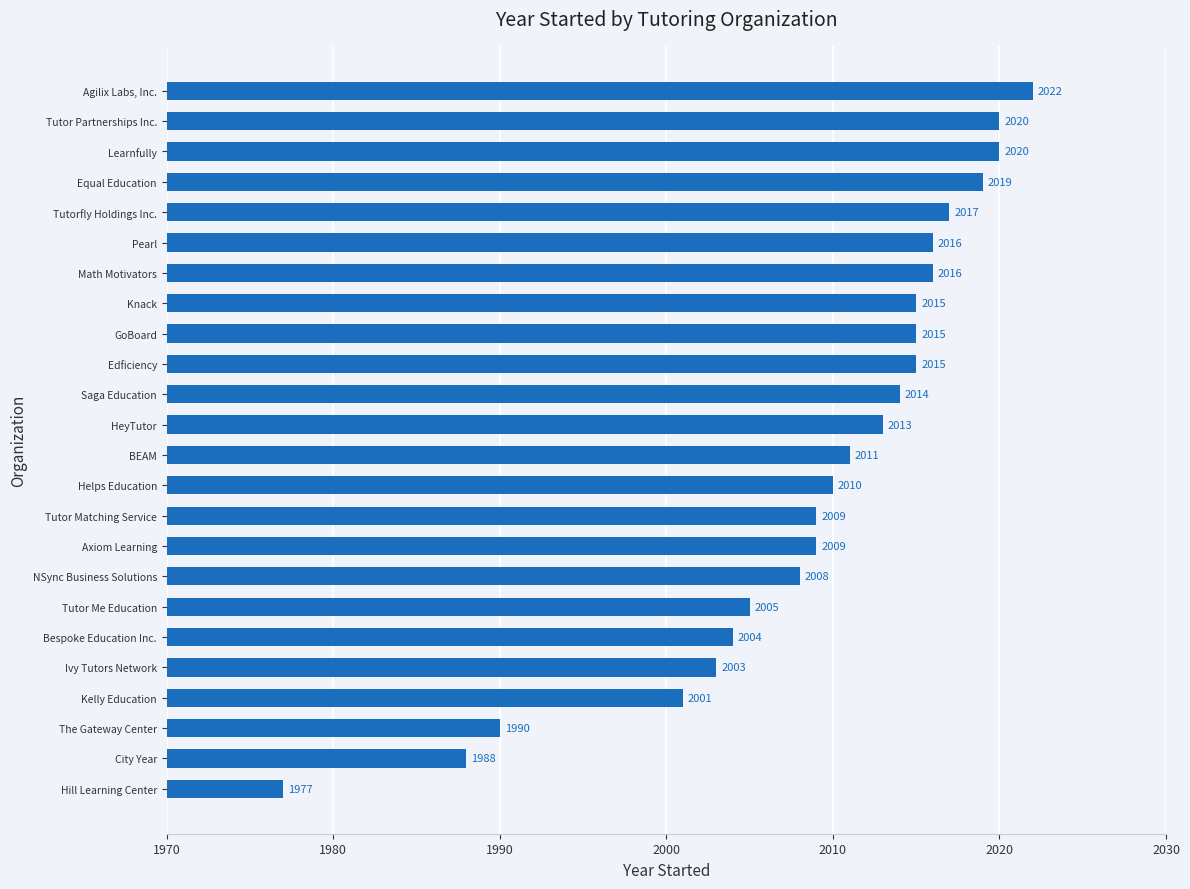

Which category has the highest value across all series?

Agilix Labs, Inc.